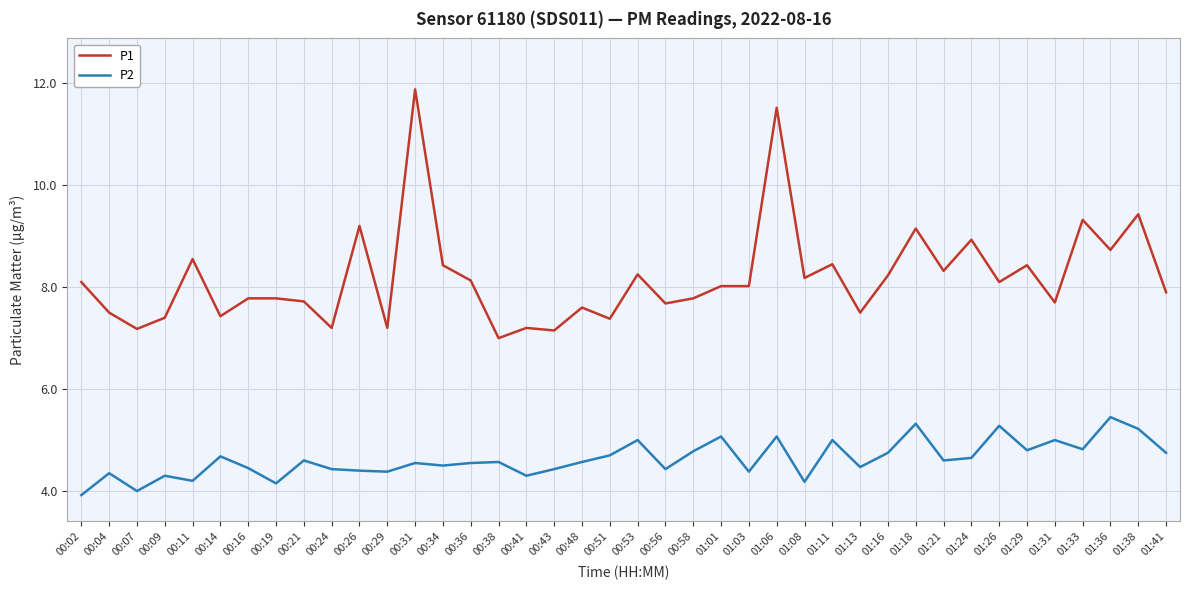

What is the approximate value of P2 at 01:29?

4.8